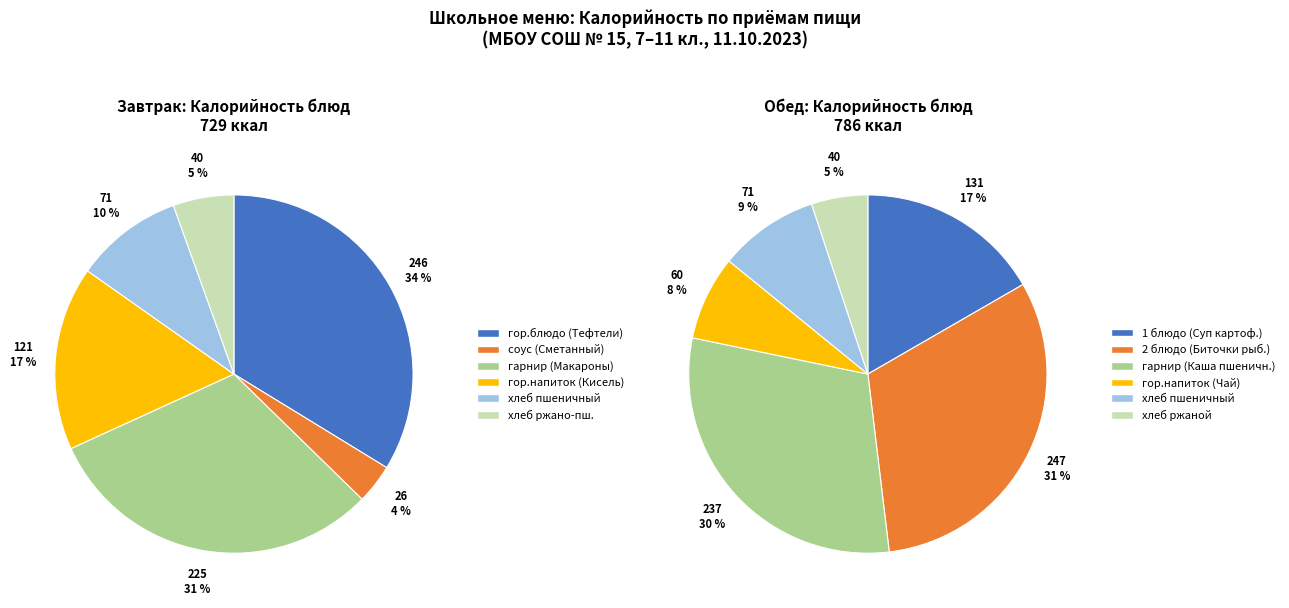

Does any single category account for the majority?

No